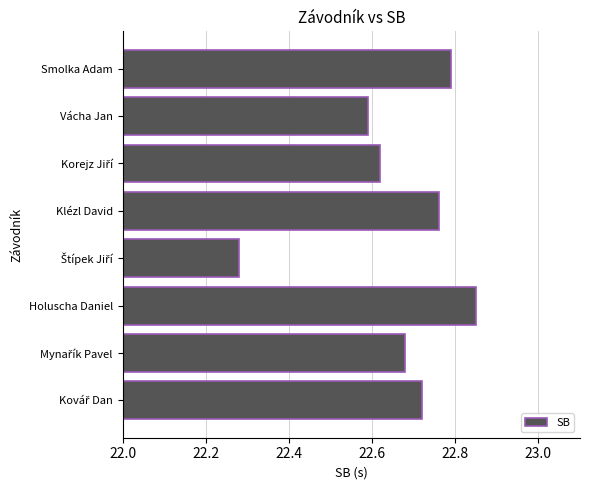

What is the difference between the maximum and second lowest values?

0.3